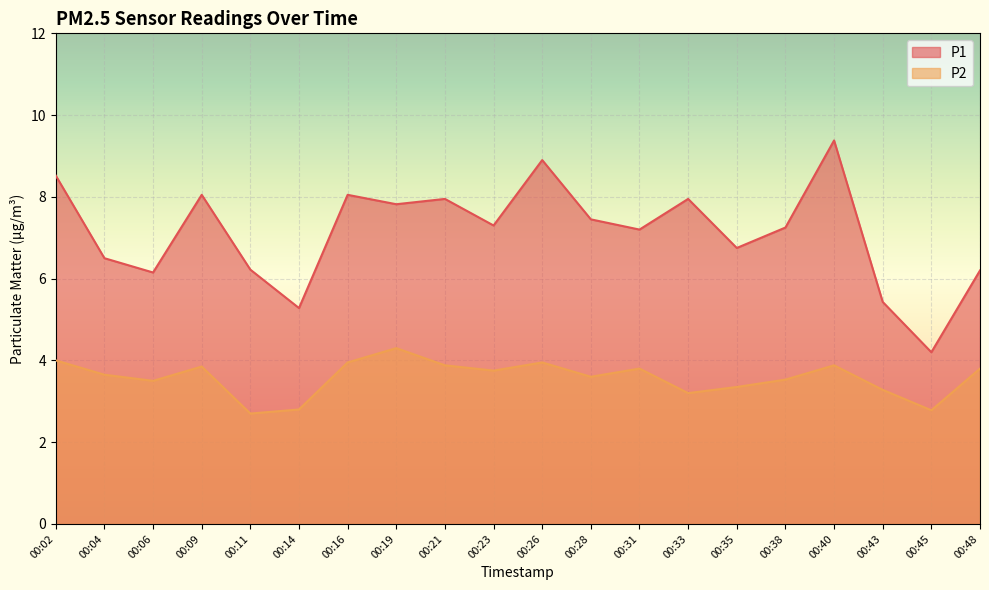

What is the difference between the maximum and second lowest values in the P1 series?

4.1